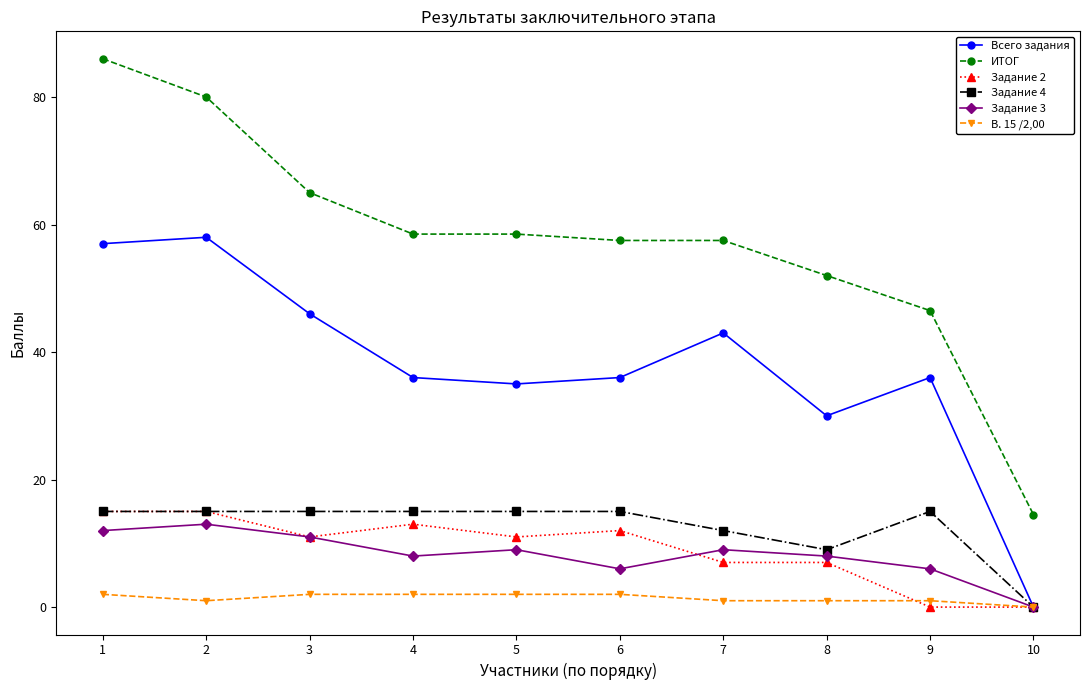

Does the chart have visible grid lines?

No